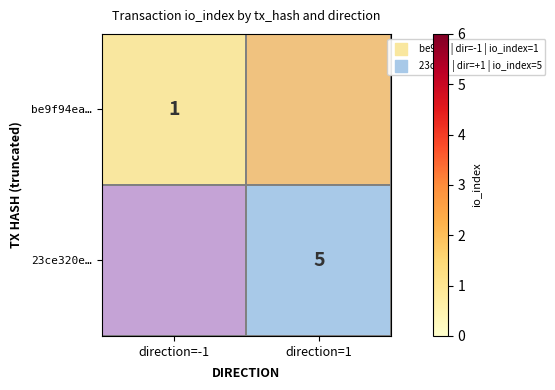

Is it true that be9f94ea… equals 1 at direction=-1?

True